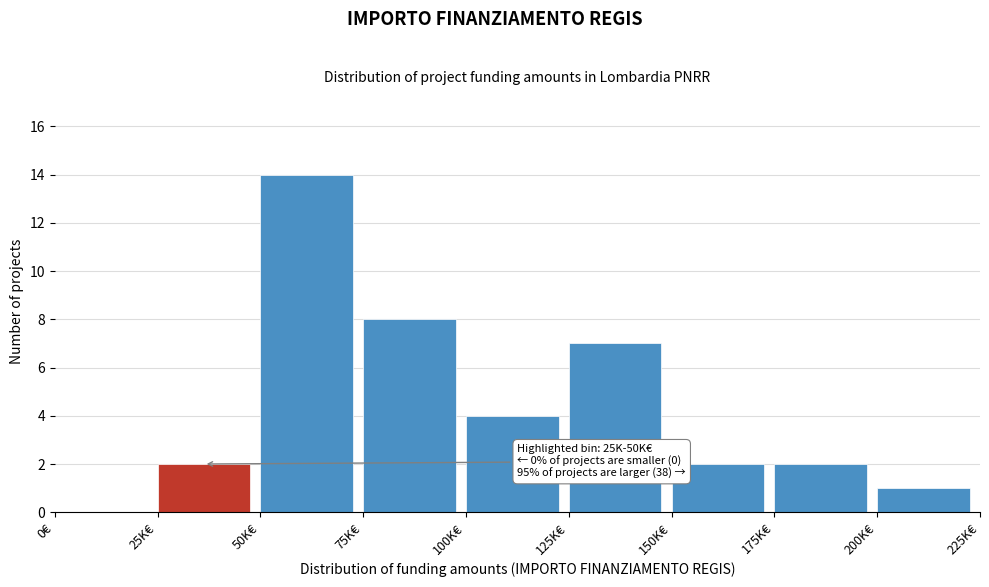

Reading right to left, transcribe all the data shown in this chart.

200K€=1	175K€=2	150K€=2	125K€=7	100K€=4	75K€=8	50K€=14	25K€=2	0€=0